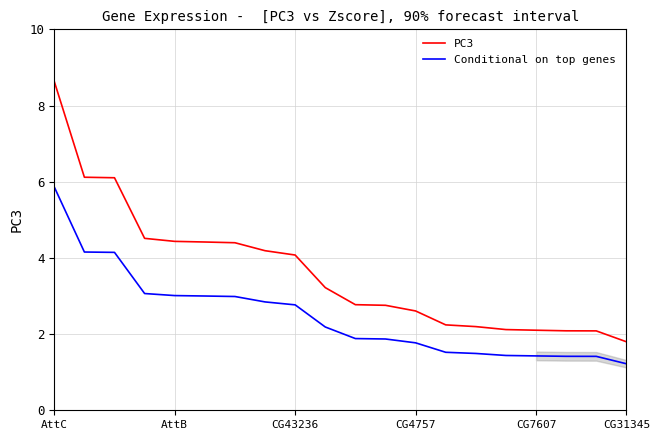

At how many categories does at least one series exceed 8?

1